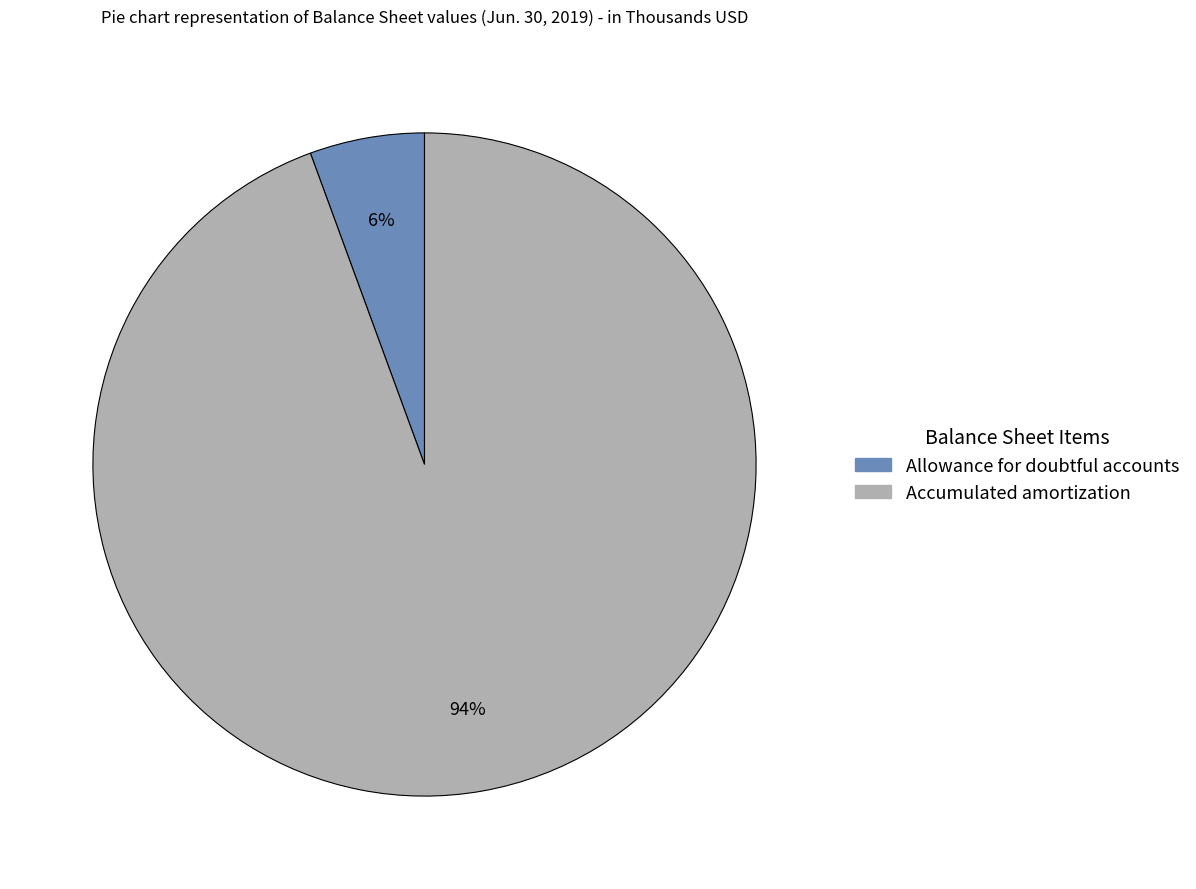

What is the largest slice in the pie chart?

Accumulated amortization